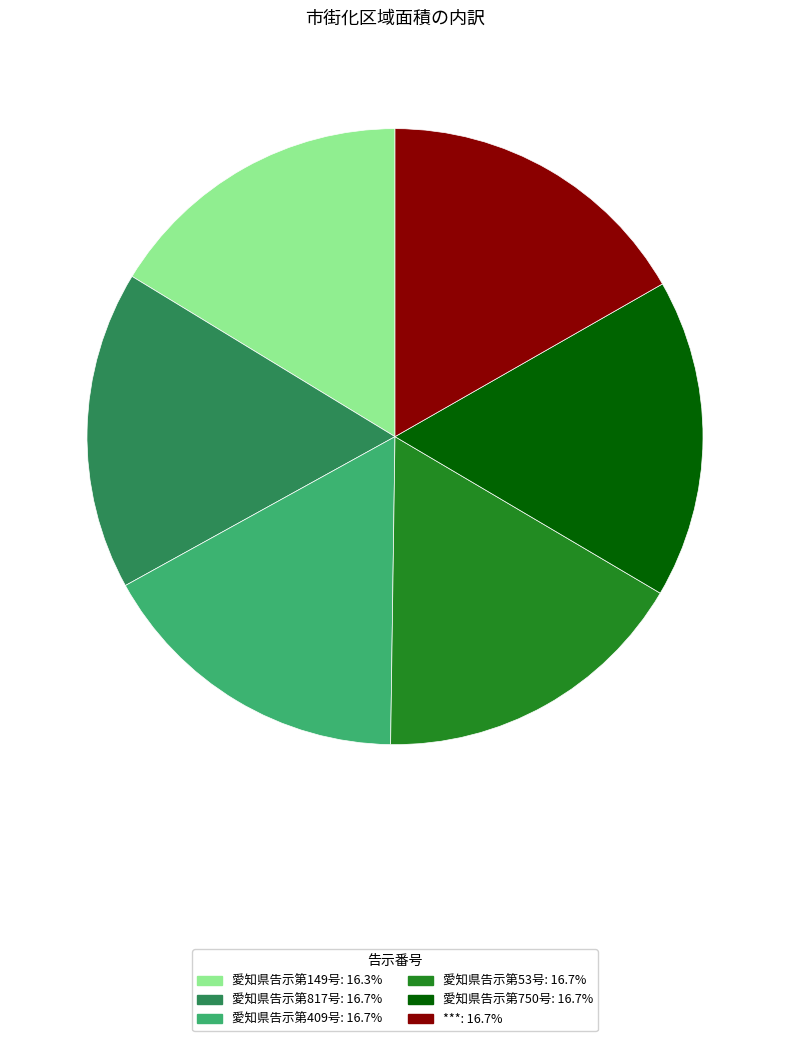

What is the ratio of the value at 愛知県告示第817号 to the value at 愛知県告示第750号?

1.0